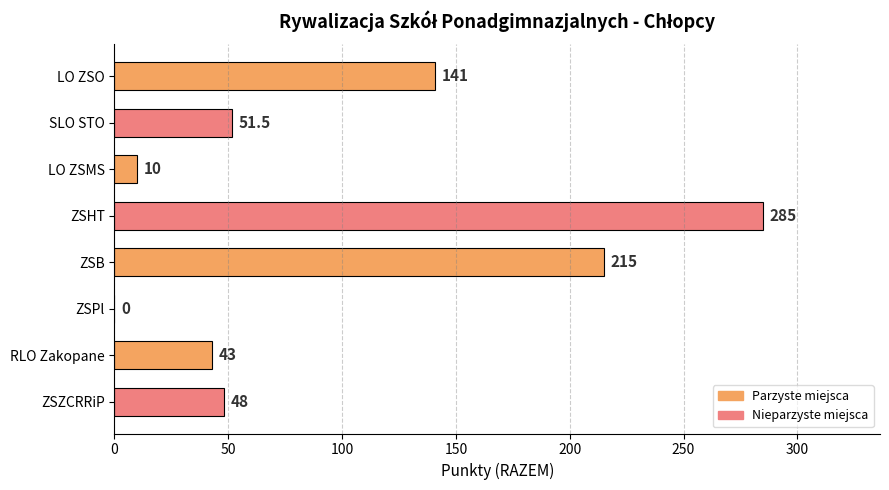

What is the sum of the values at LO ZSMS and ZSPl?

10.0